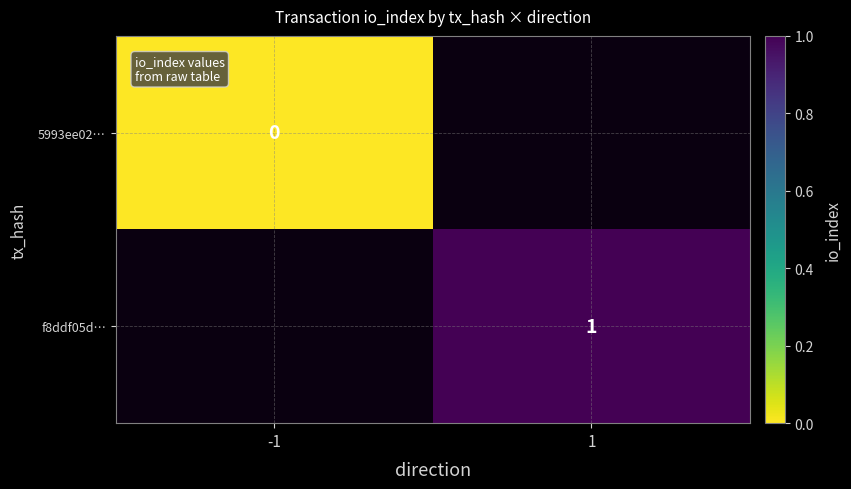

At how many categories does at least one series exceed 0?

1